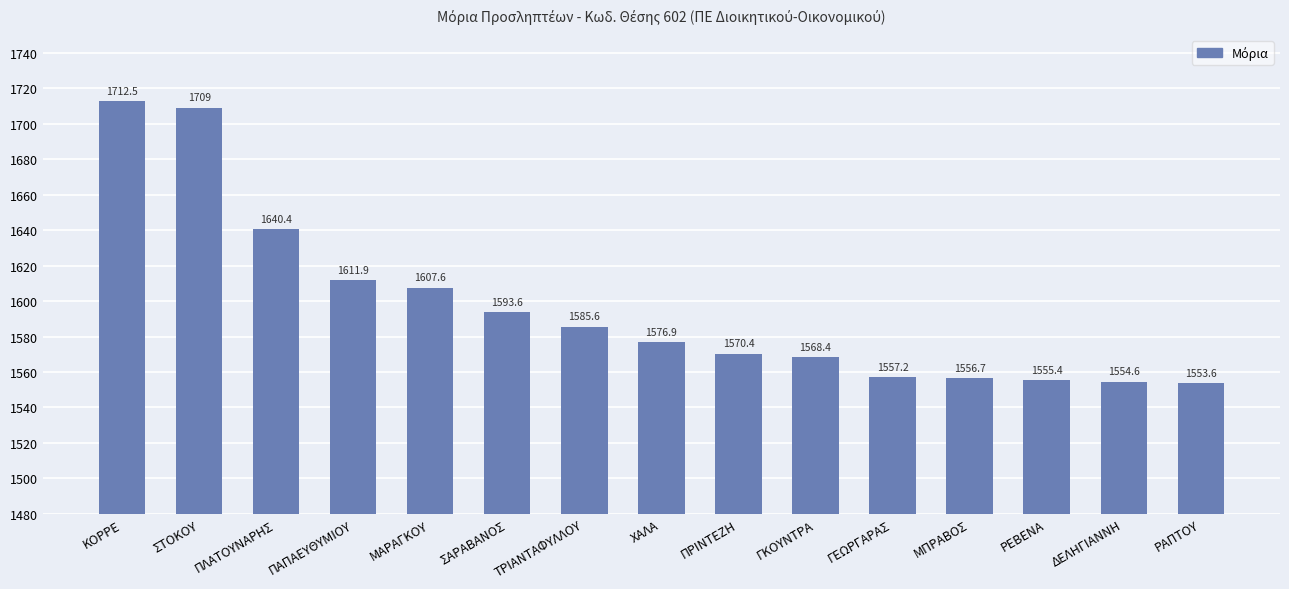

Count the number of data series in this chart.

1